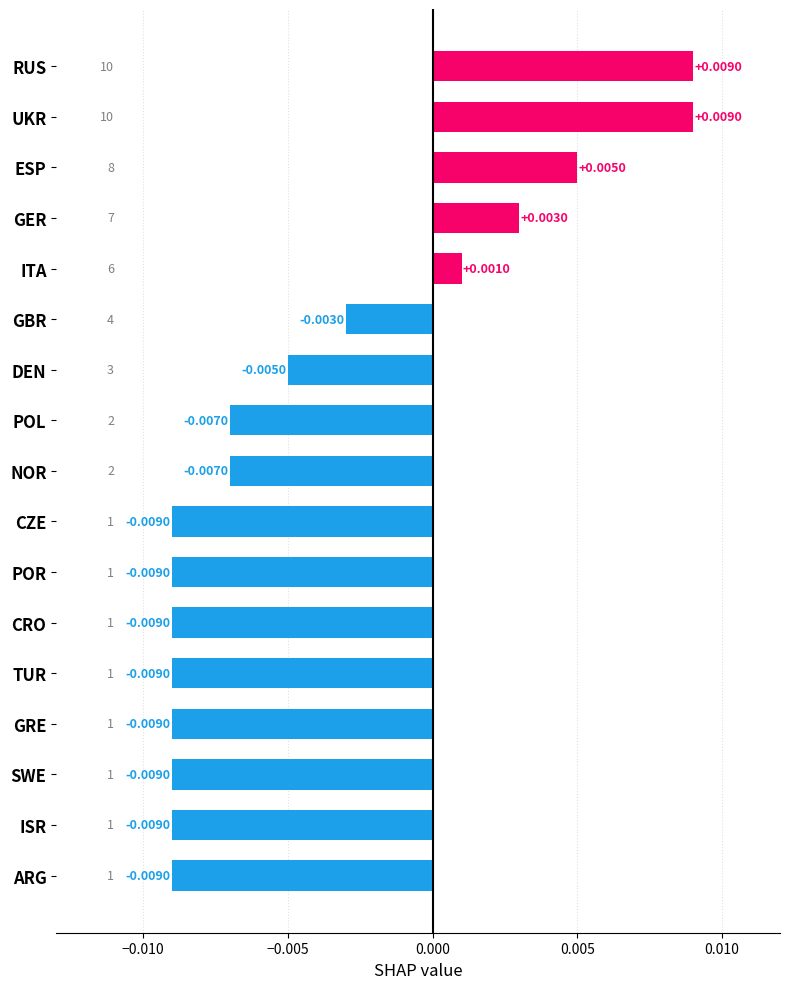

Are the bars grouped side by side (vs. stacked)?

No